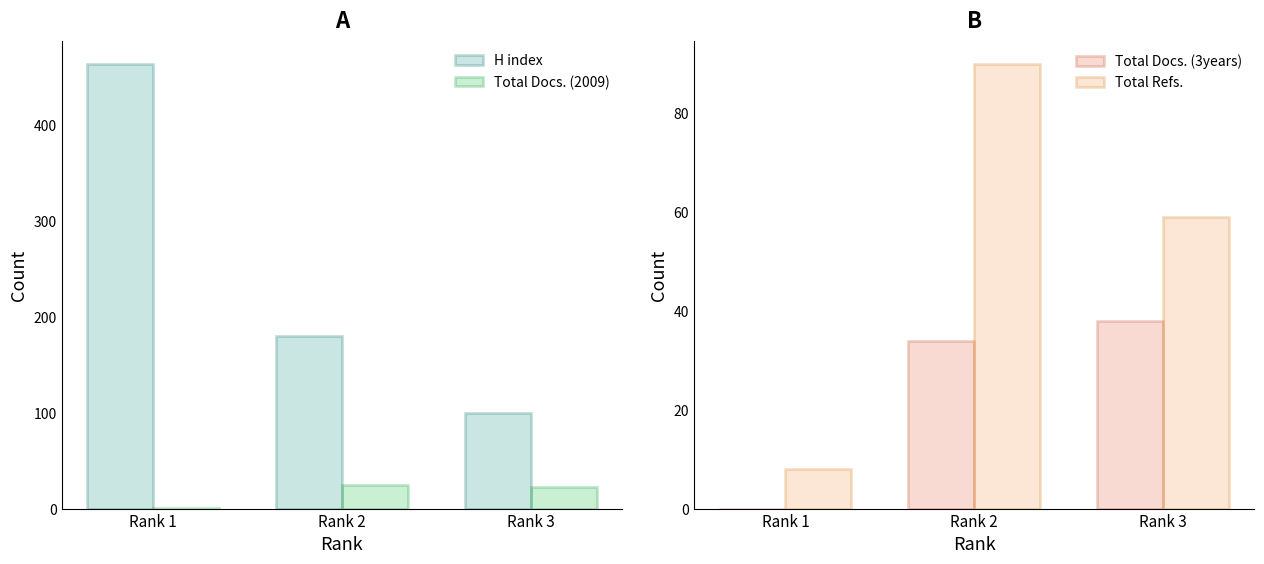

The value of H index at Rank 1 is 464. True or false?

True